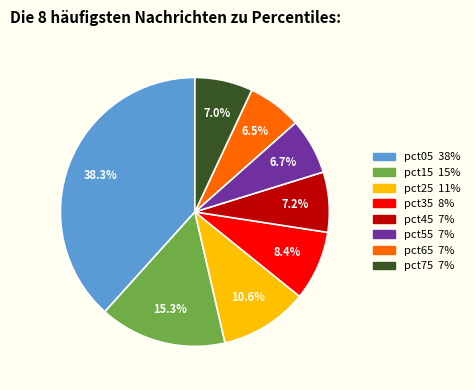

What percentage is NOT represented by pct05?

61.7%